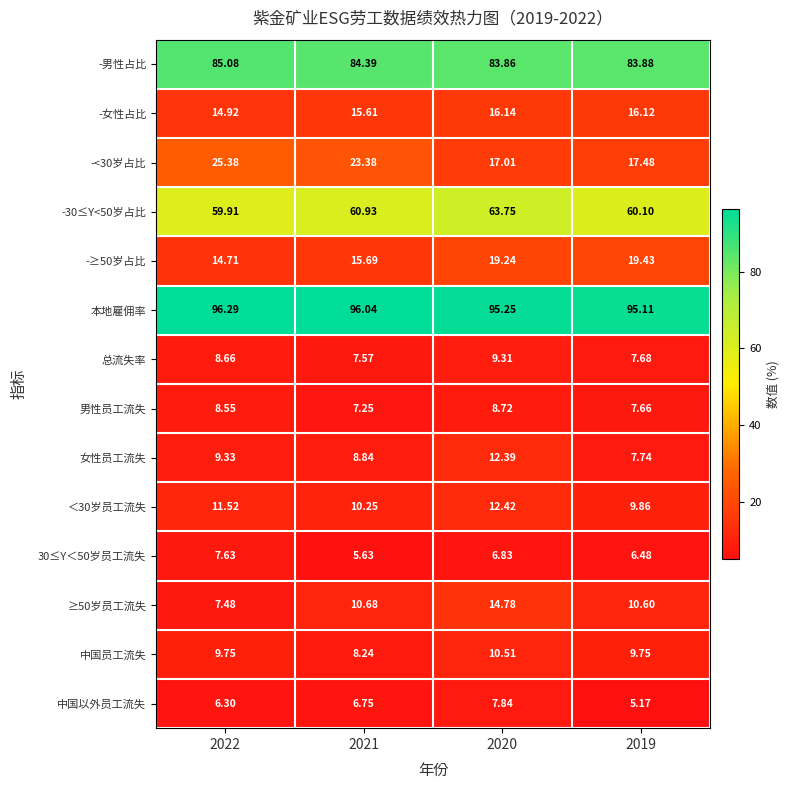

Which series changed the most between 2020 and 2019?

女性员工流失